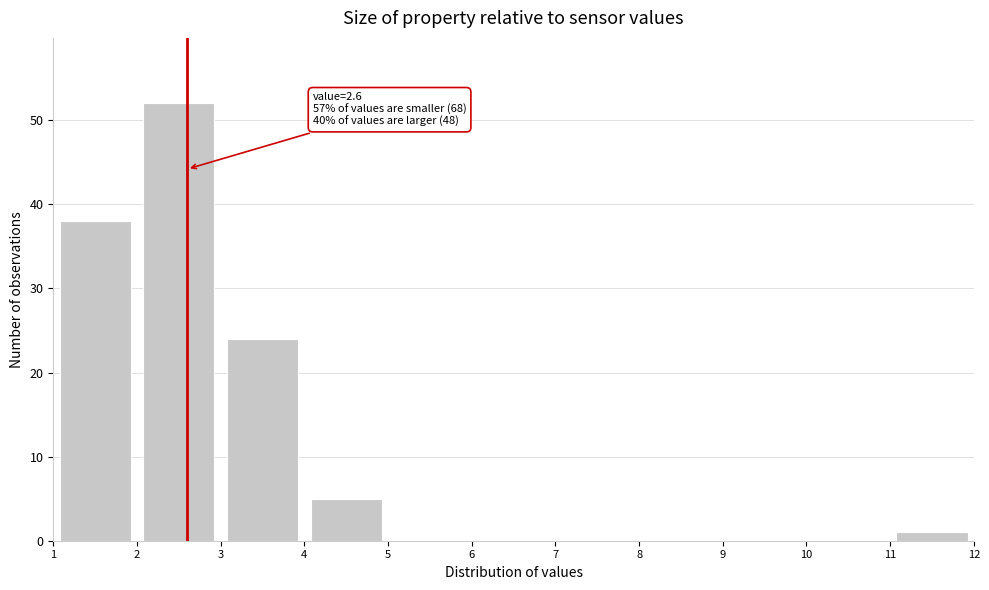

Which range on the x-axis has the tallest bar?

2 to 3